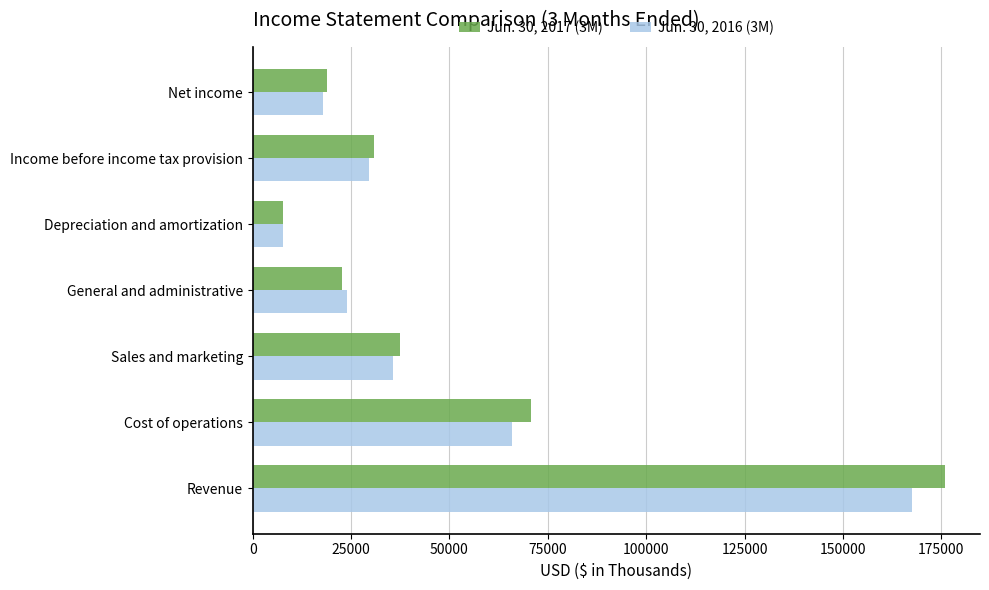

Rank the series at Income before income tax provision from lowest to highest value.

Jun. 30, 2016 (3M), Jun. 30, 2017 (3M)